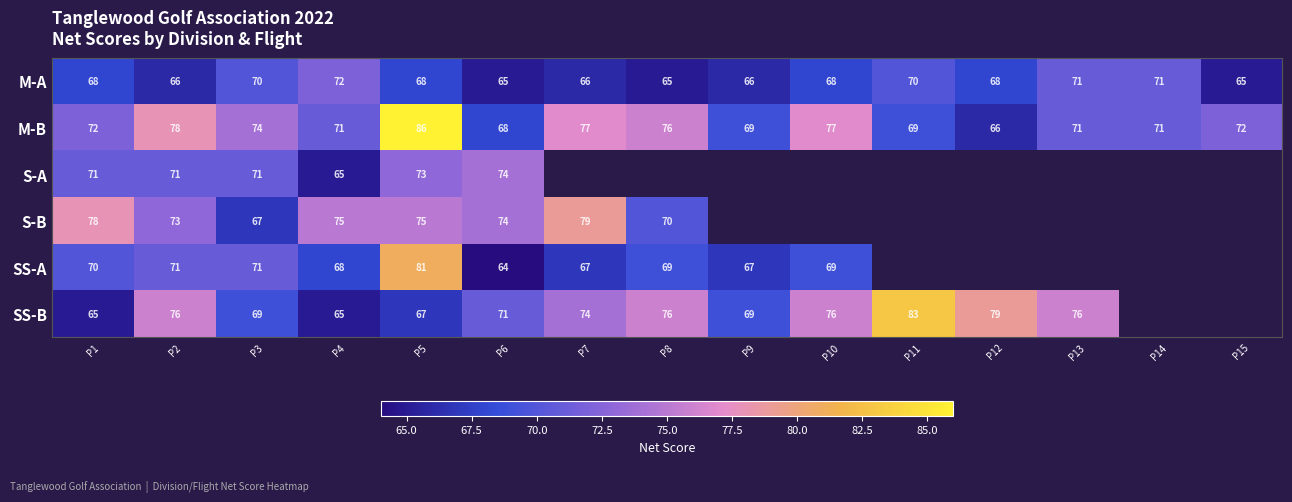

Where is M-B nearest to the value 76?

P8